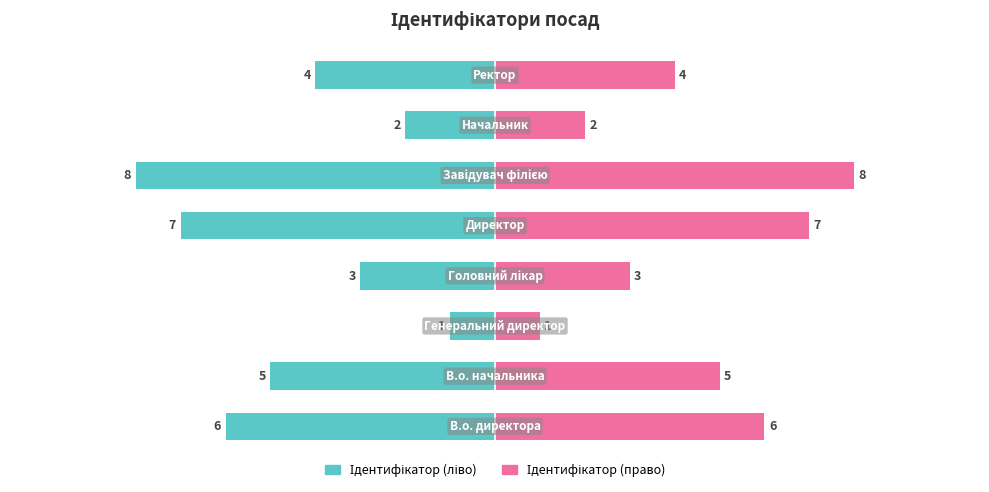

How many Ідентифікатор (ліво) values are between -6 and -2?

5